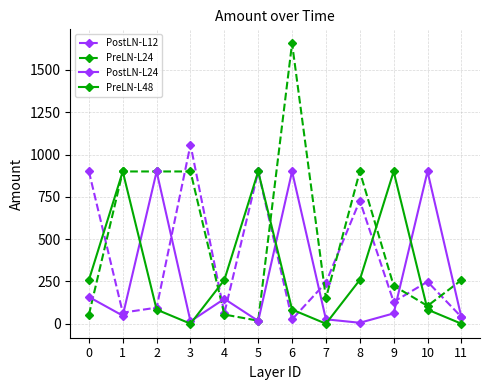

What value does the PreLN-L48 series have at 11?

0.7